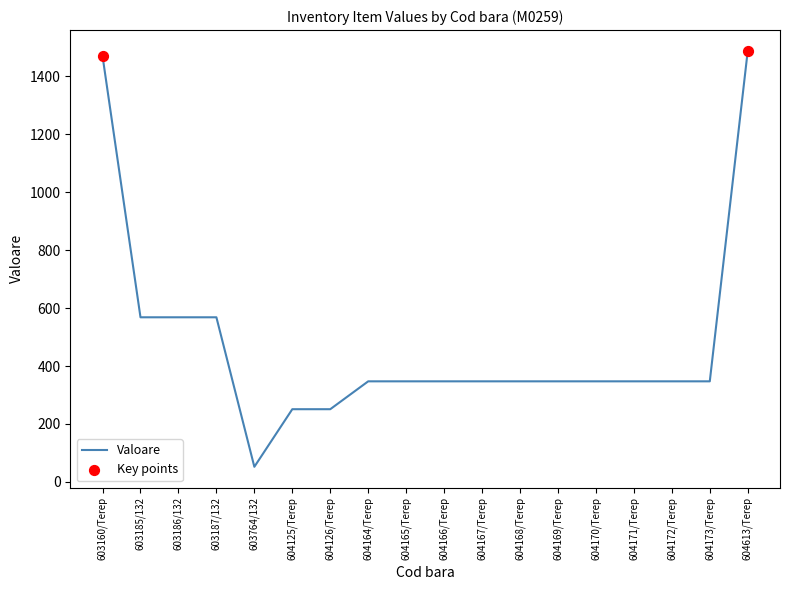

Which has a higher value, 604166/Terep or 603764/132?

604166/Terep